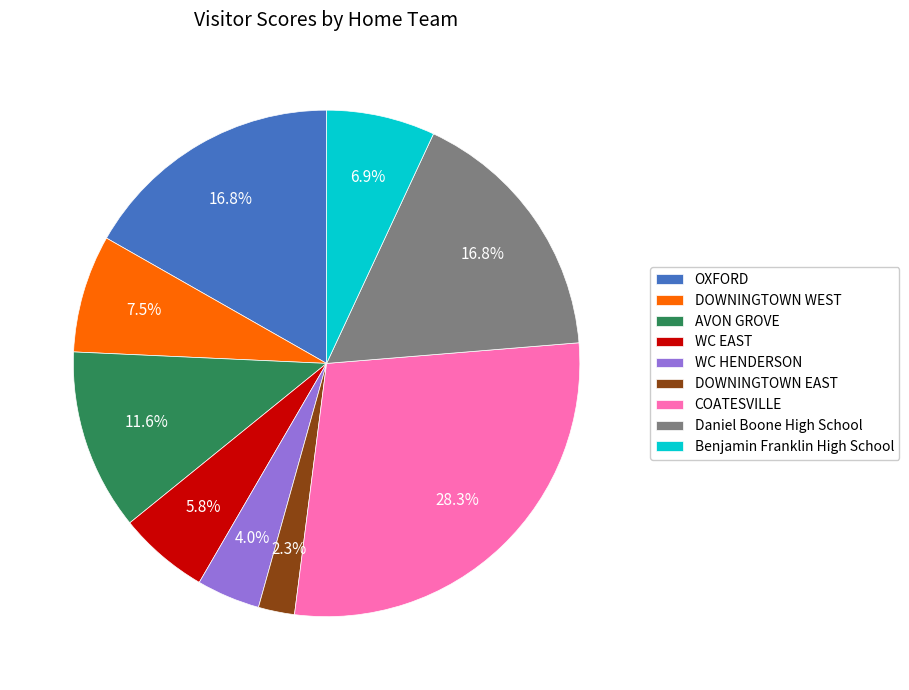

Count the number of slices in the pie.

9